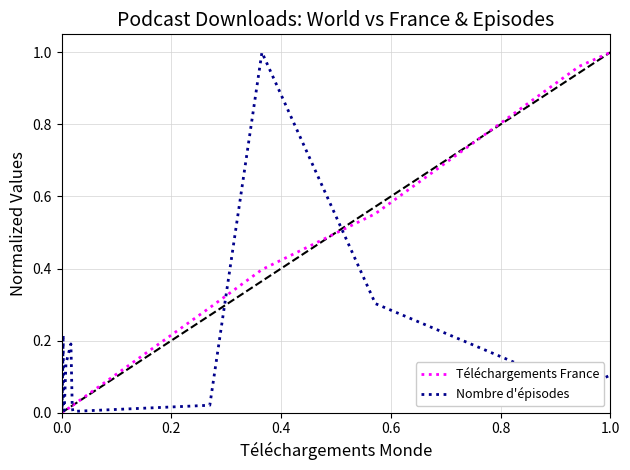

How many intersections are there between Nombre d'épisodes and Téléchargements France?

3